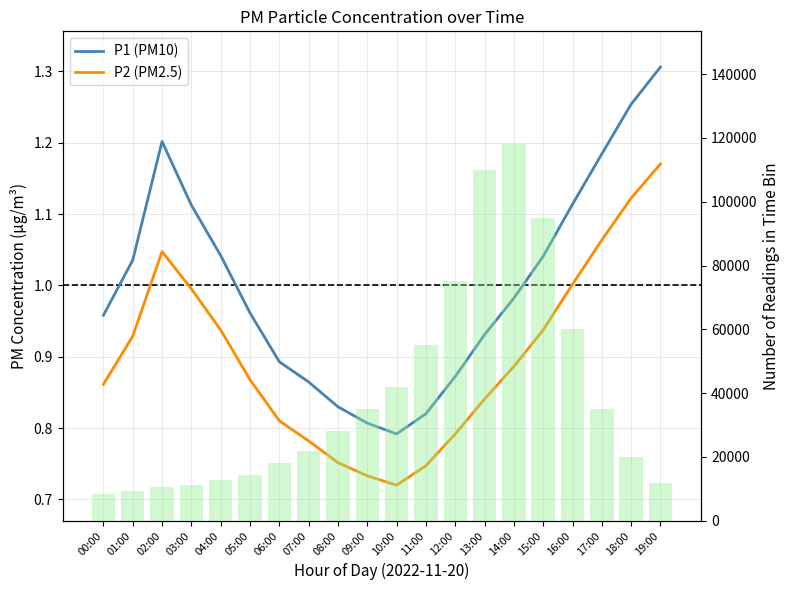

Are the bars grouped side by side (vs. stacked)?

Yes